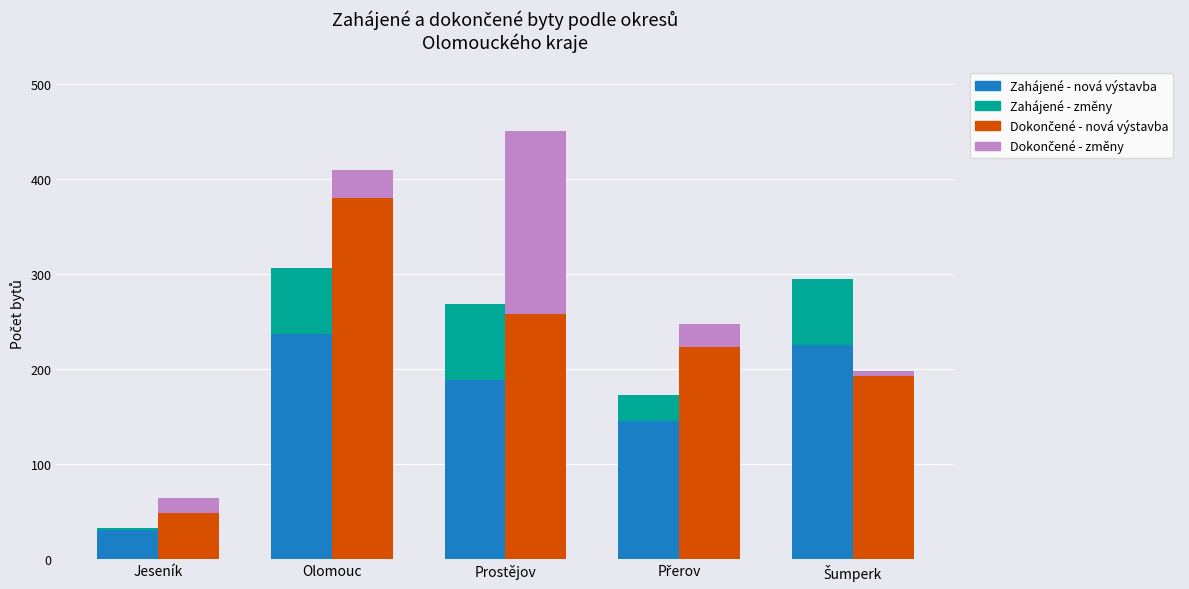

Count the number of data series in this chart.

4